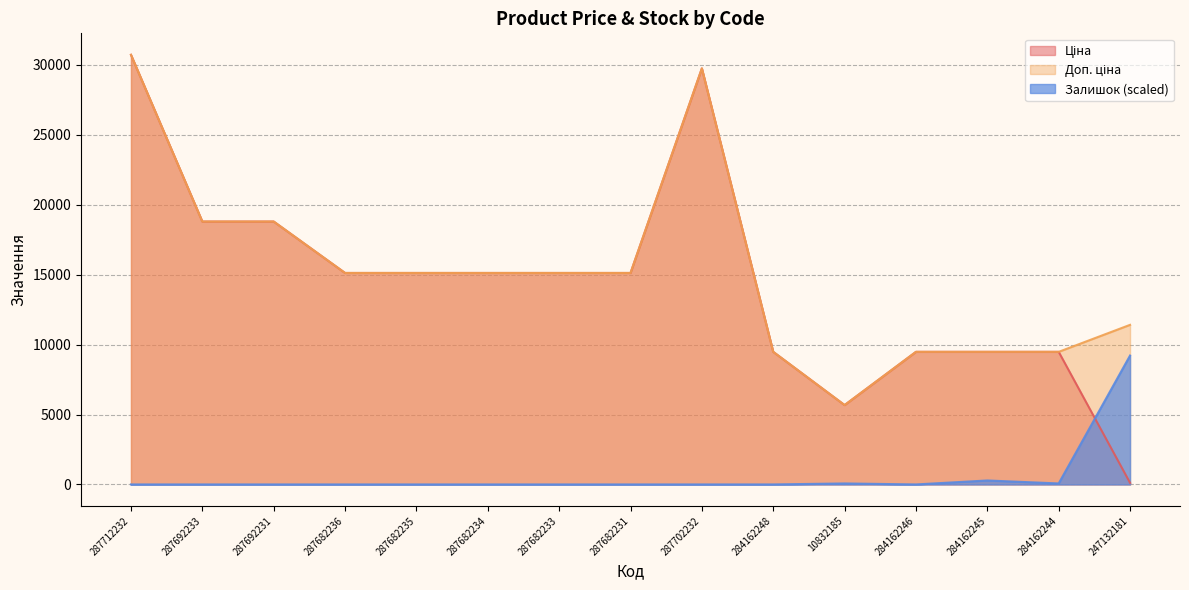

True or false: Доп. ціна has a value of 6408.3 at 287682236.

False